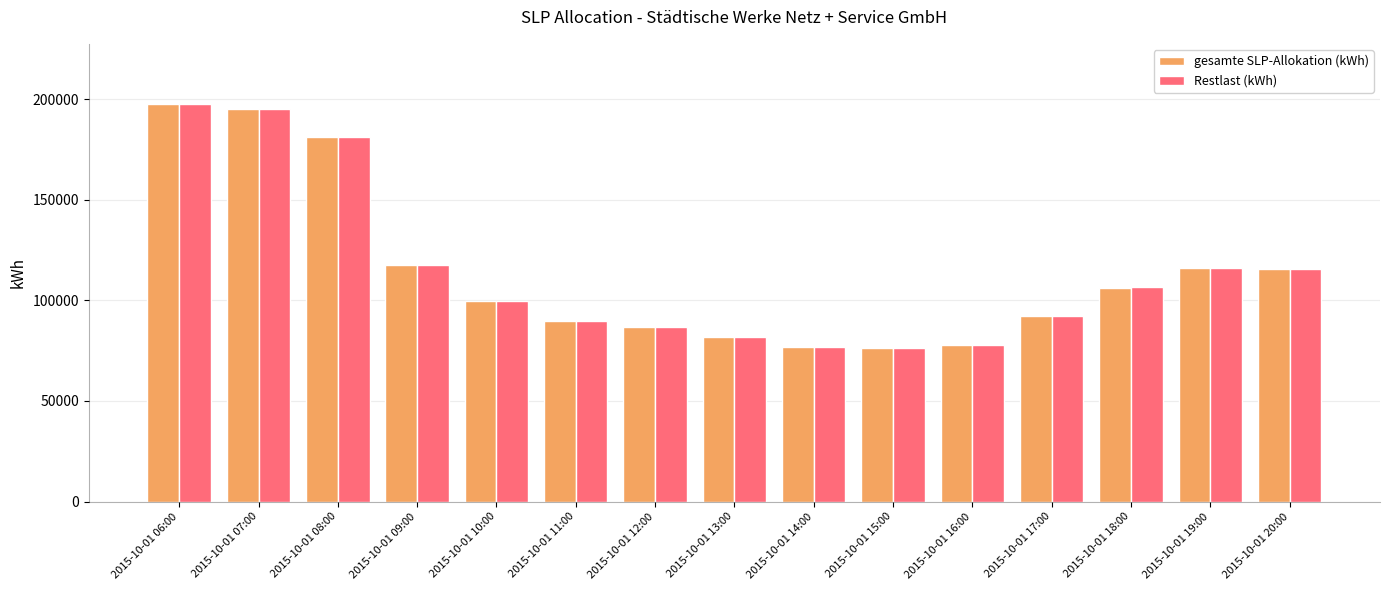

What is the sum of all gesamte SLP-Allokation (kWh) values?

1710103.0